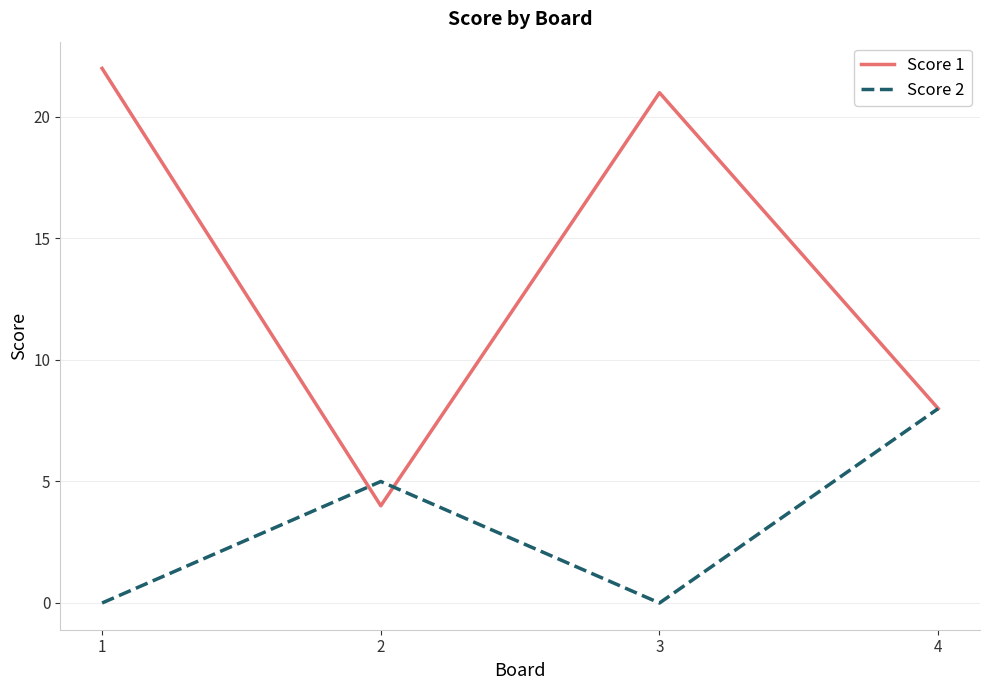

Where is Score 2 nearest to the value 4?

2